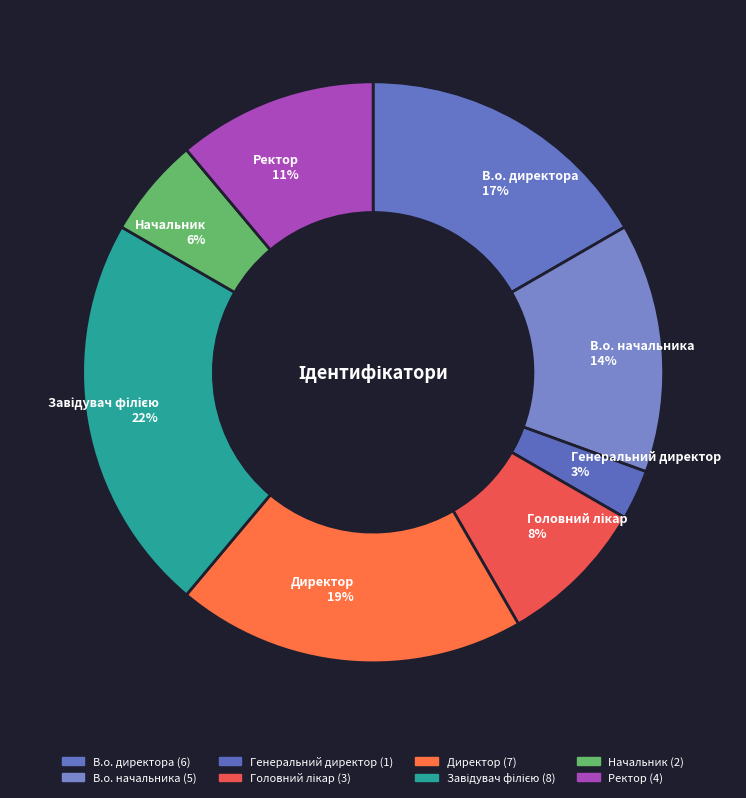

Is there any slice that represents more than half of the pie?

No